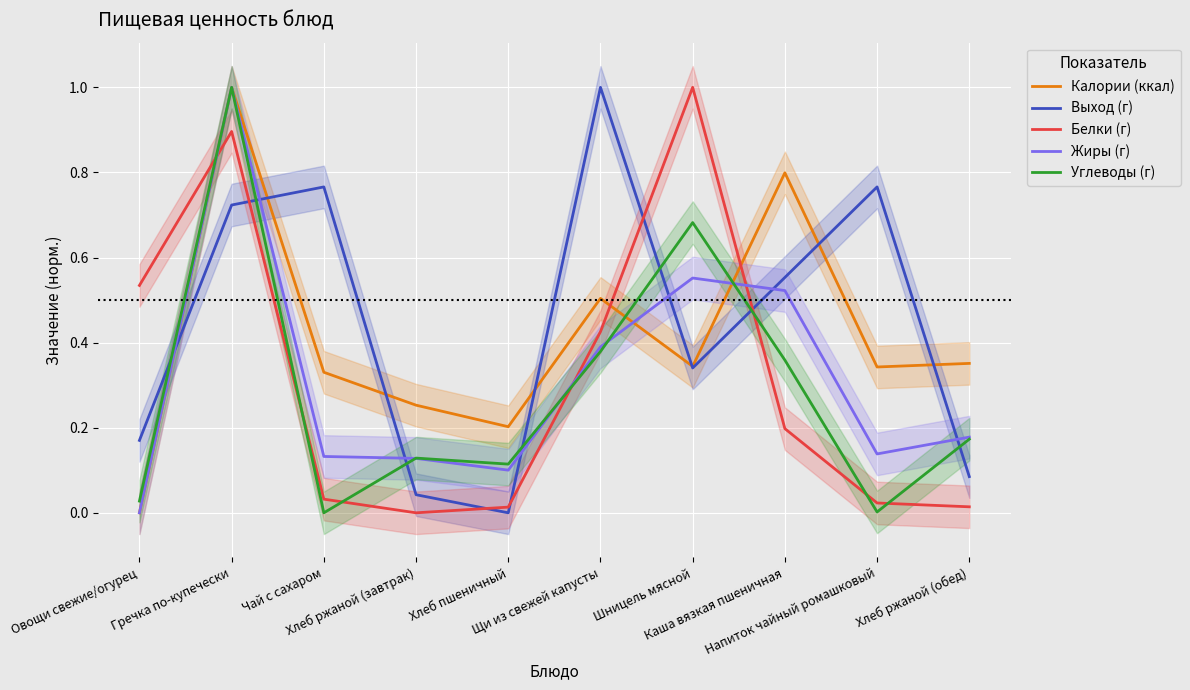

The Калории (ккал) series shows 0.3 at Напиток чайный ромашковый. True or false?

True